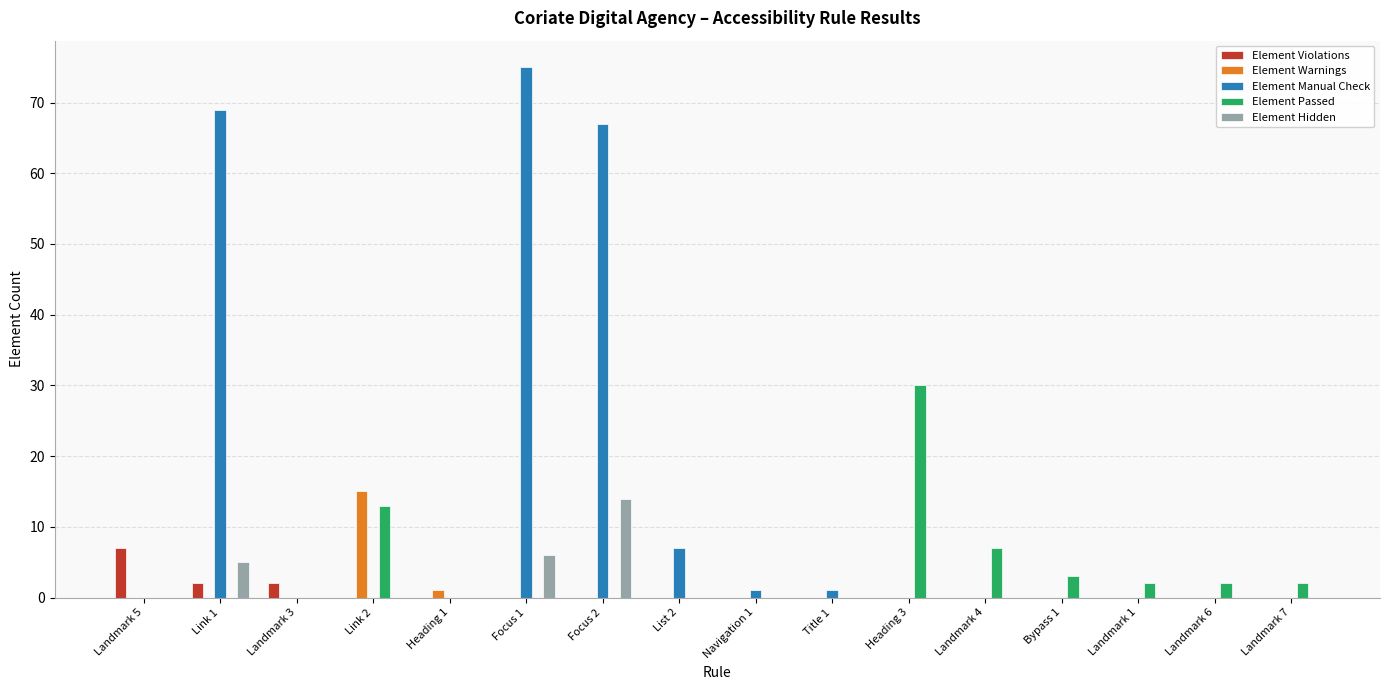

How many distinct data groups are displayed?

5